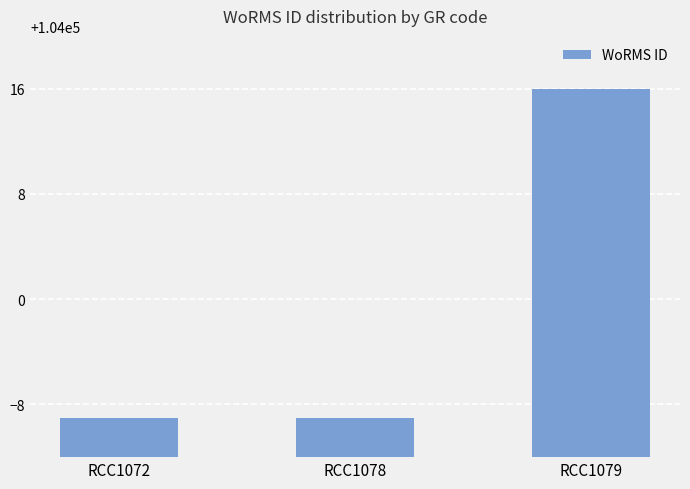

Read the value at RCC1079, to the nearest 5.

104015